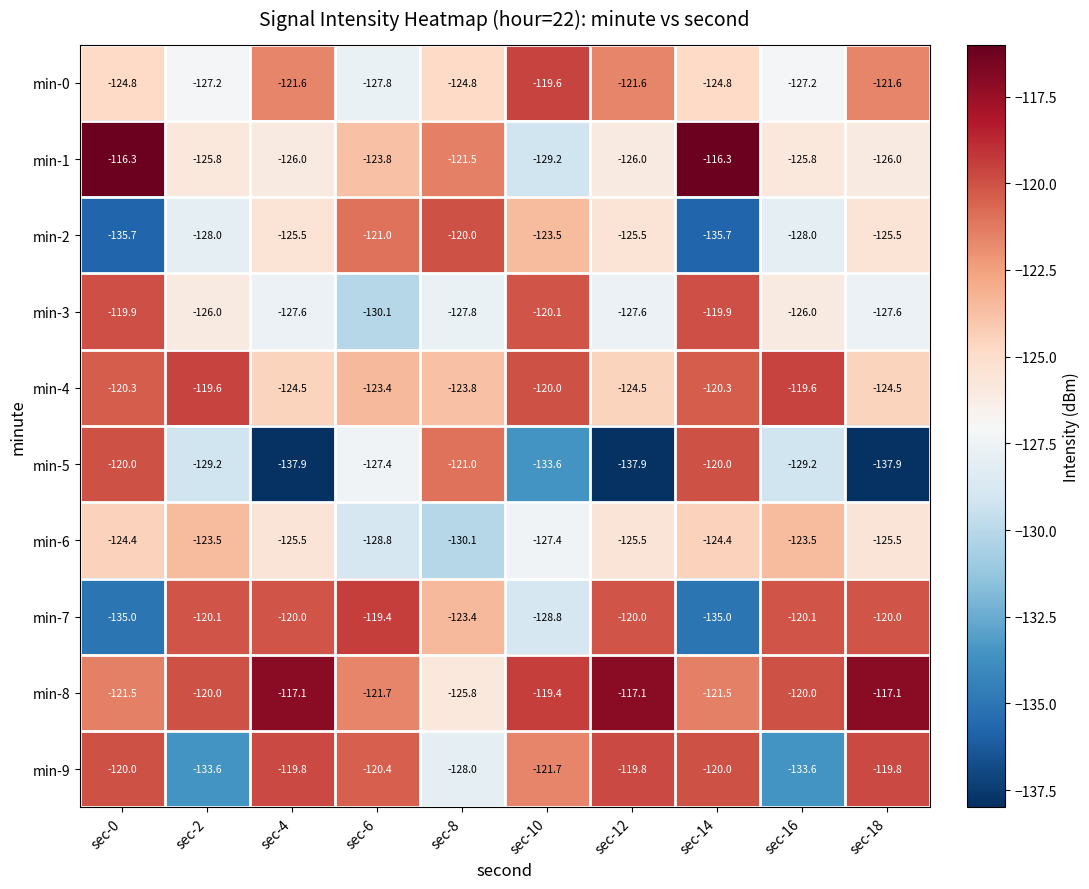

Is it true that min-4 equals -120.3 at sec-14?

True